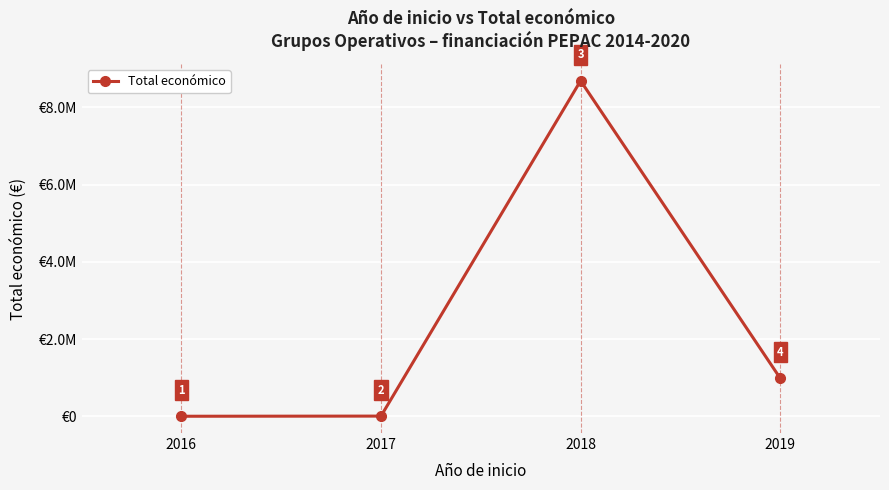

What is the sum of the values at 2019 and 2017?

1000608